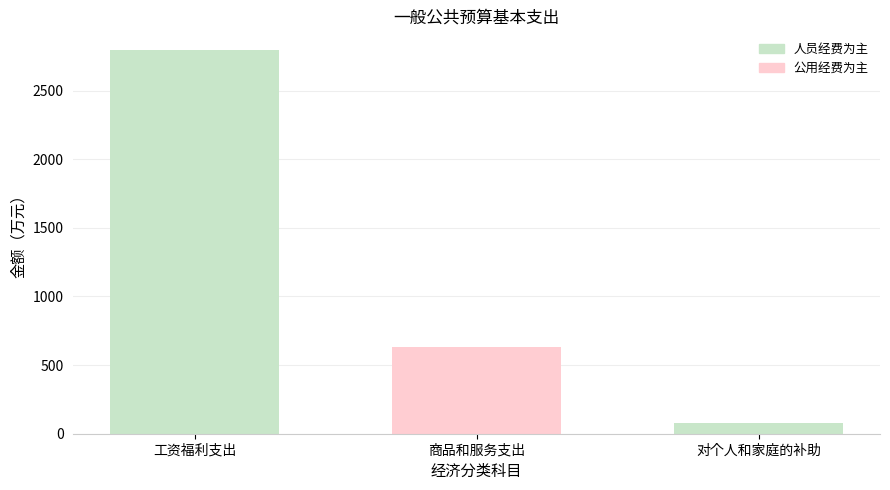

What is the value of the 3rd bar from the left?

80.0